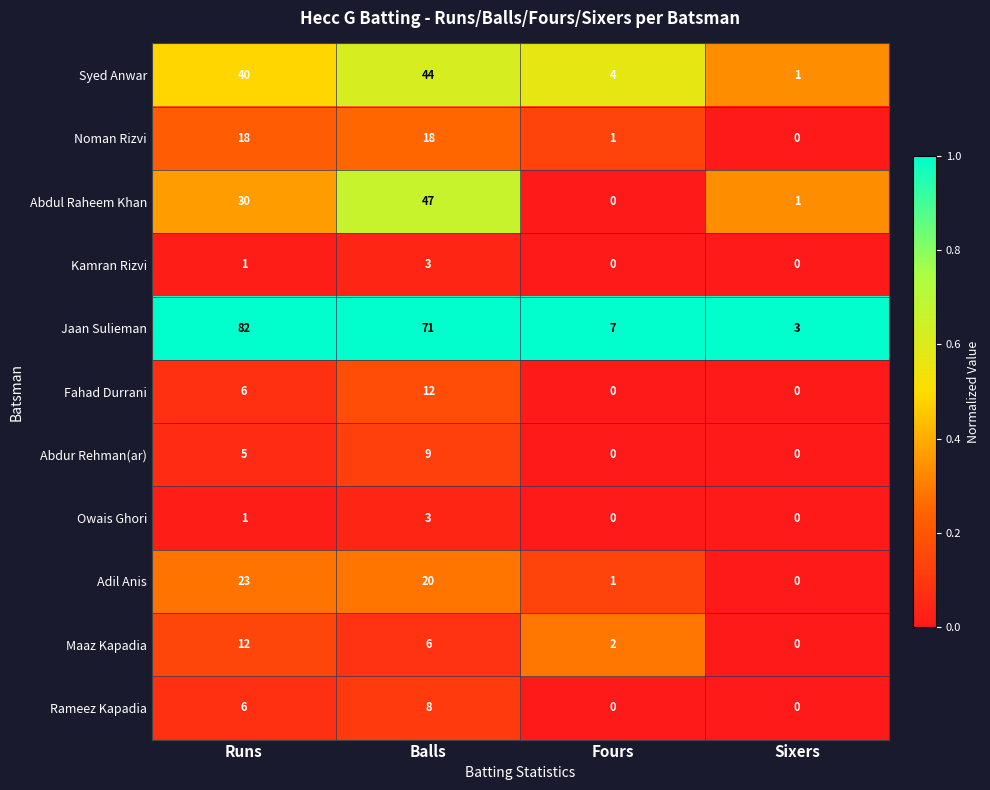

What is the sum of the Fahad Durrani values at Runs and Sixers?

6